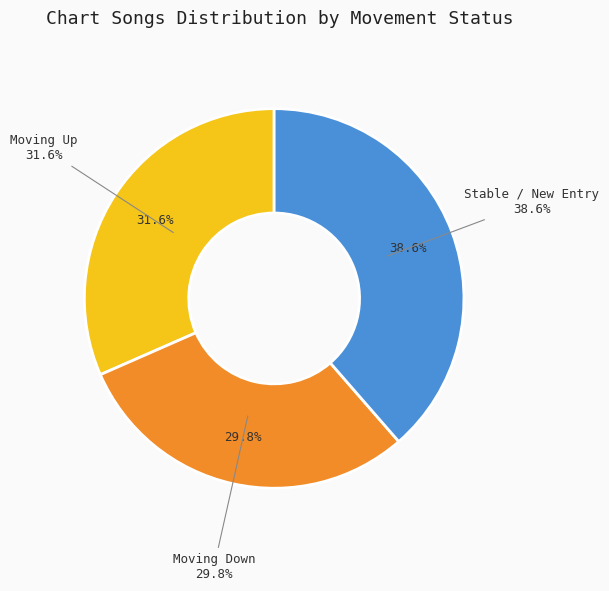

Do up and - together represent more than half of the pie?

Yes